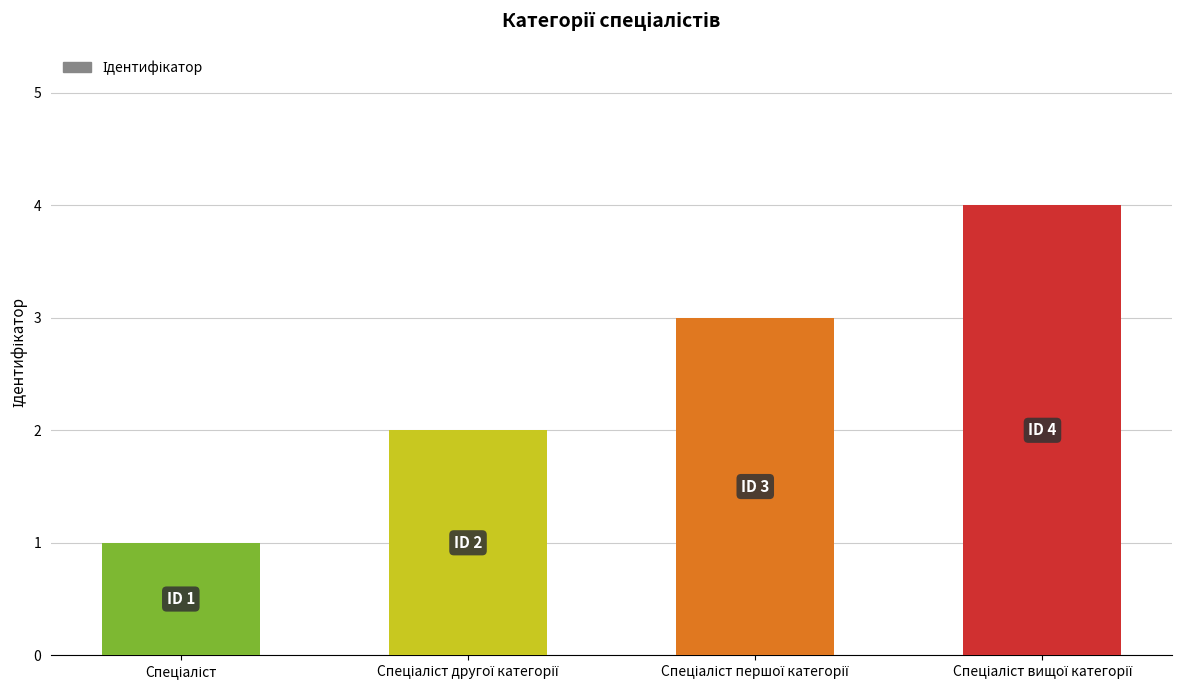

Reading right to left, transcribe all the data shown in this chart.

4	3	2	1